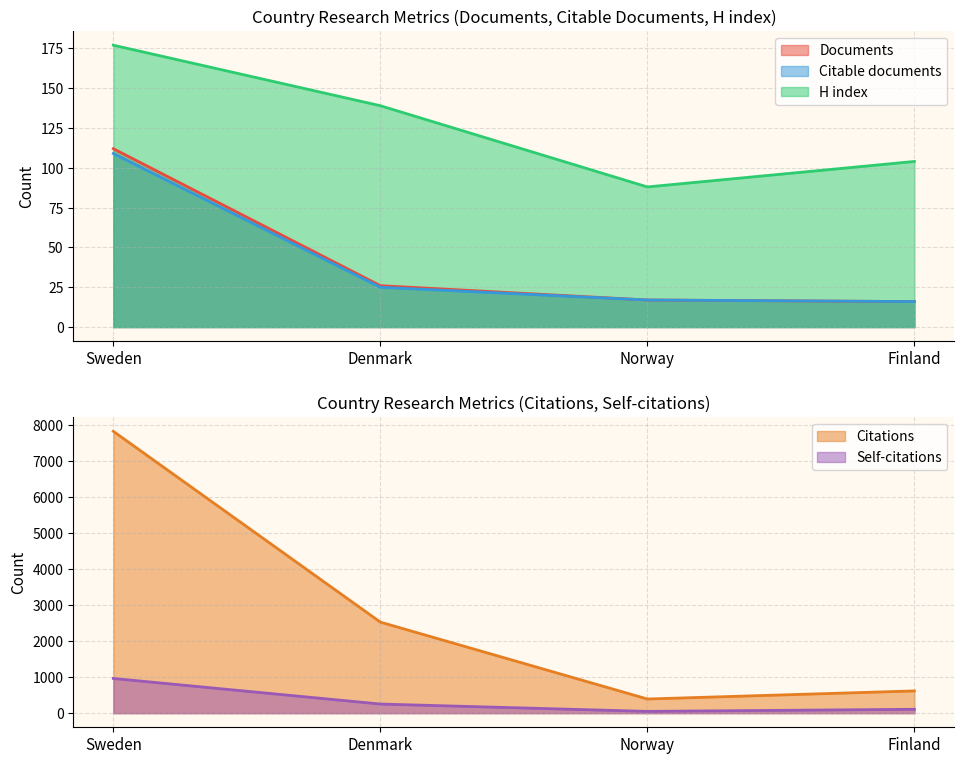

What is the difference between the Self-citations values at Sweden and Finland?

857